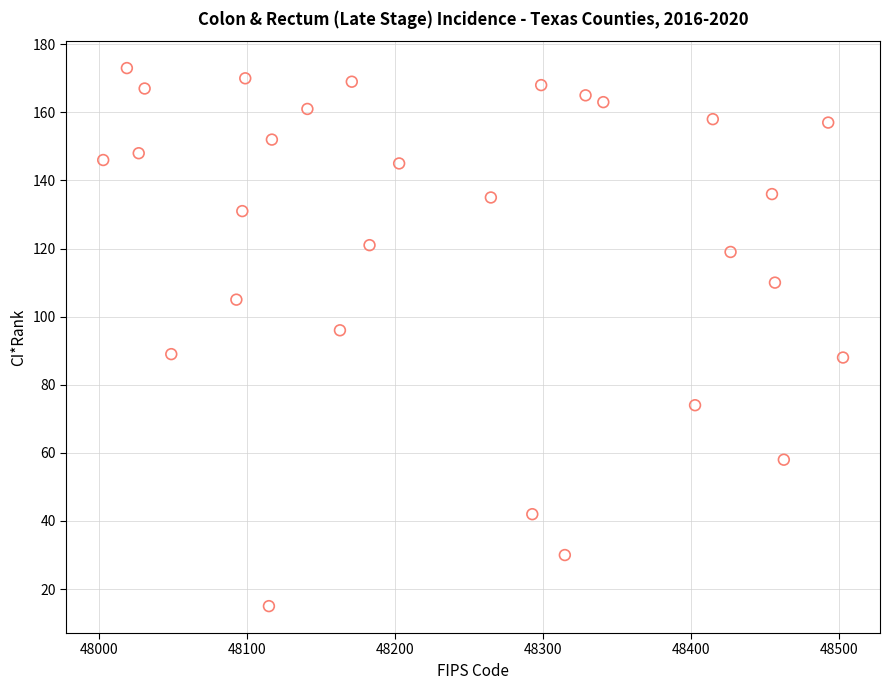

What Y value in the scatter plot is closest to 94?

96